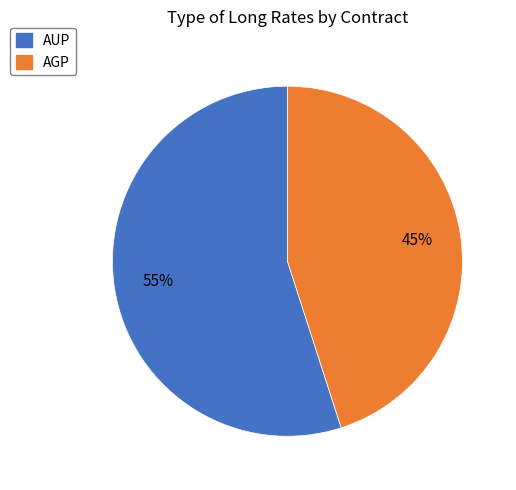

How many segments does this pie chart have?

2